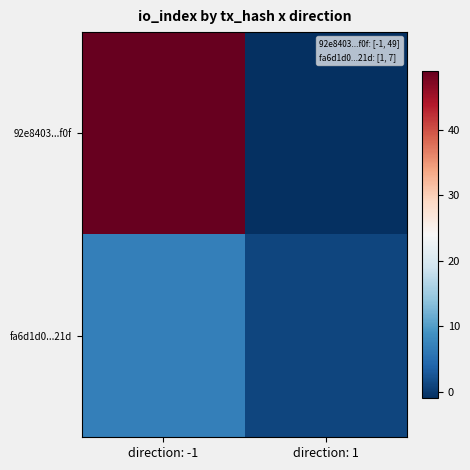

At how many categories does at least one series exceed 22?

1